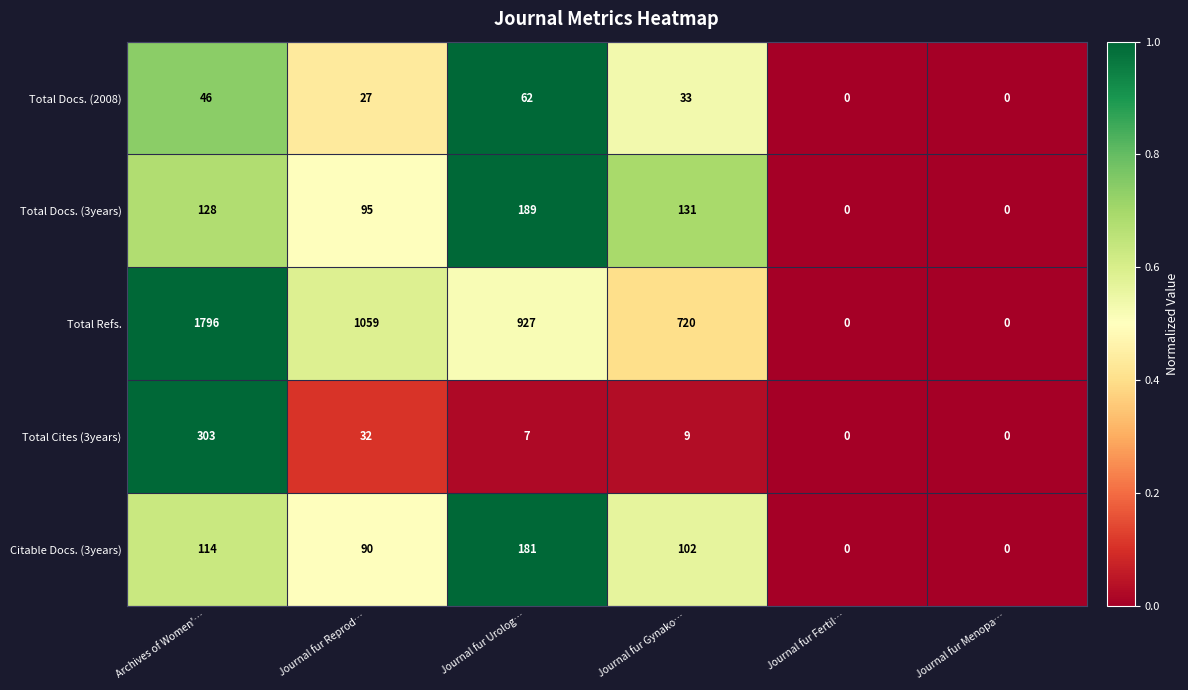

Between Archives of Women'… and Journal fur Reprod…, which series saw the biggest shift?

Total Refs.